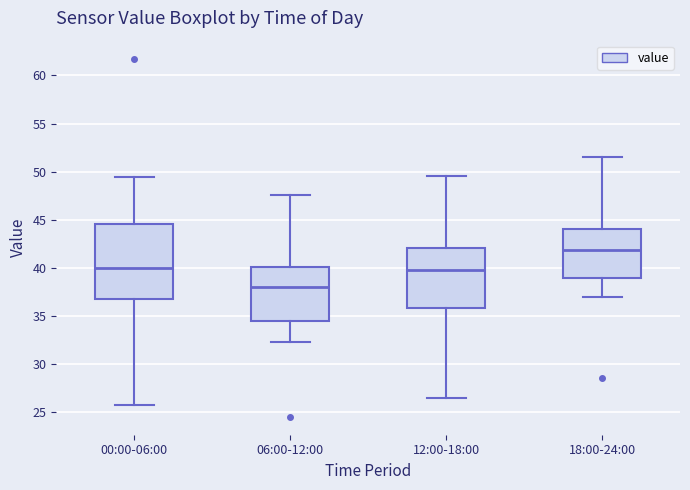

Which box's median line is the highest?

18:00-24:00